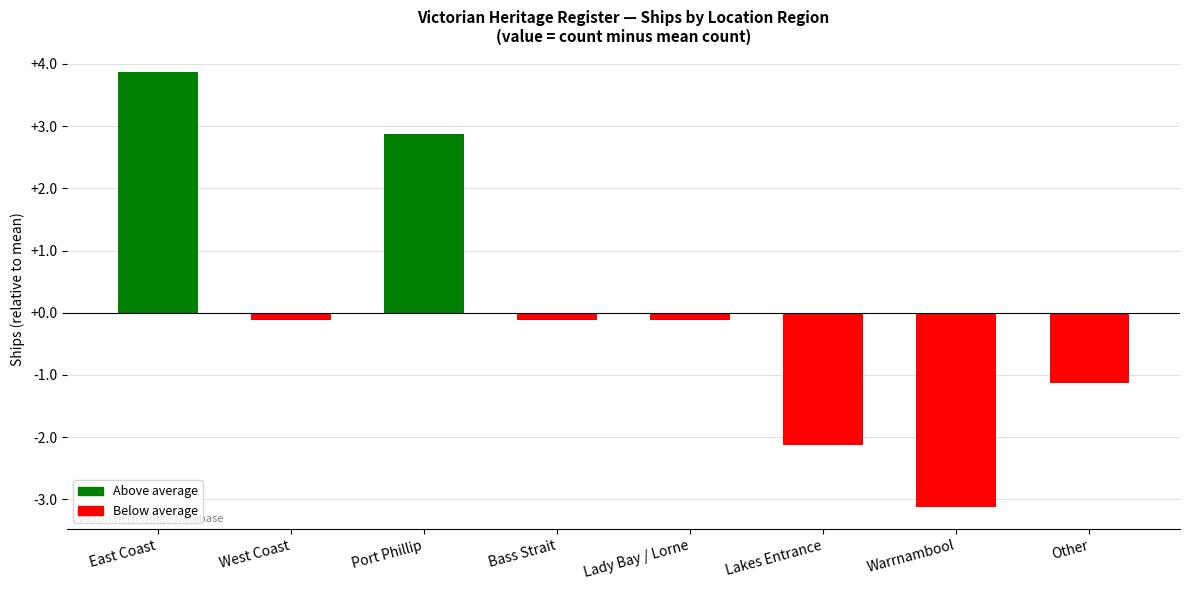

Reading left to right, transcribe all the data shown in this chart.

3.9	-0.1	2.9	-0.1	-0.1	-2.1	-3.1	-1.1